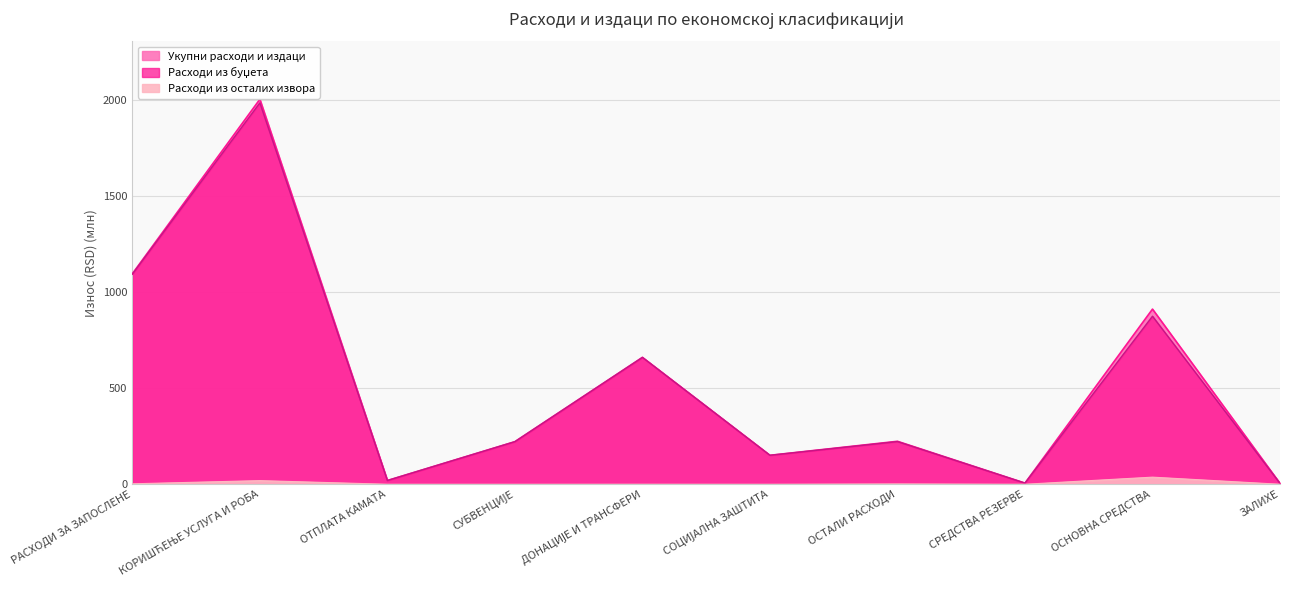

Is the value of Расходи из осталих извора at СОЦИЈАЛНА ЗАШТИТА greater than the value of Укупни расходи и издаци at ОТПЛАТА КАМАТА?

No